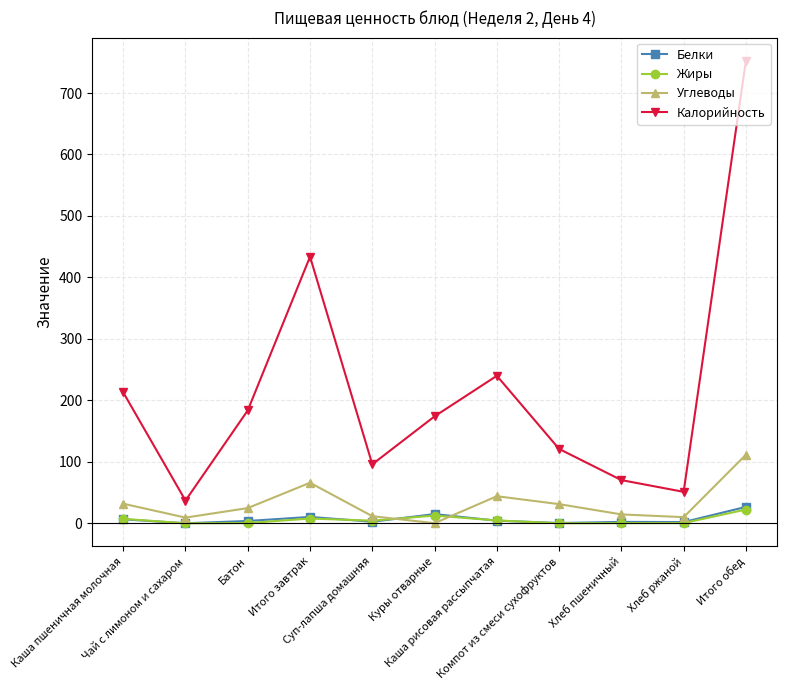

The value of Калорийность at Батон is 183.7. True or false?

True